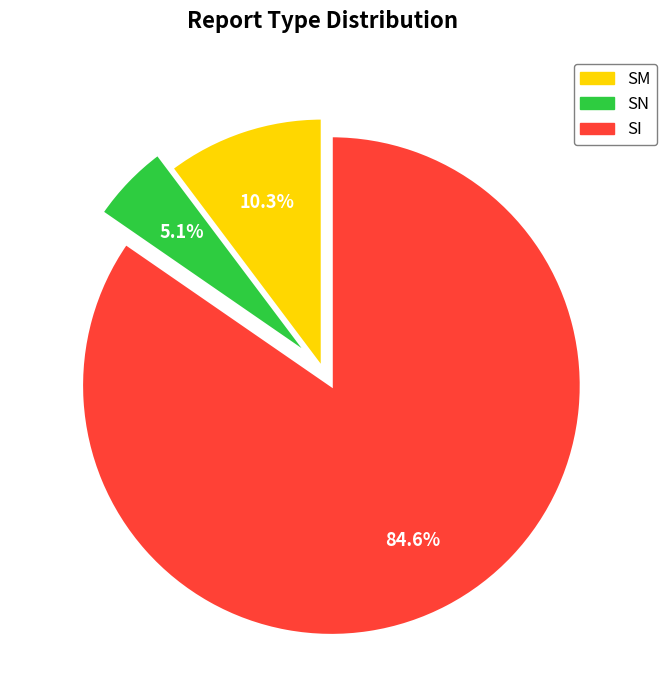

Approximately how many times larger is the value at SN compared to SM?

0.5